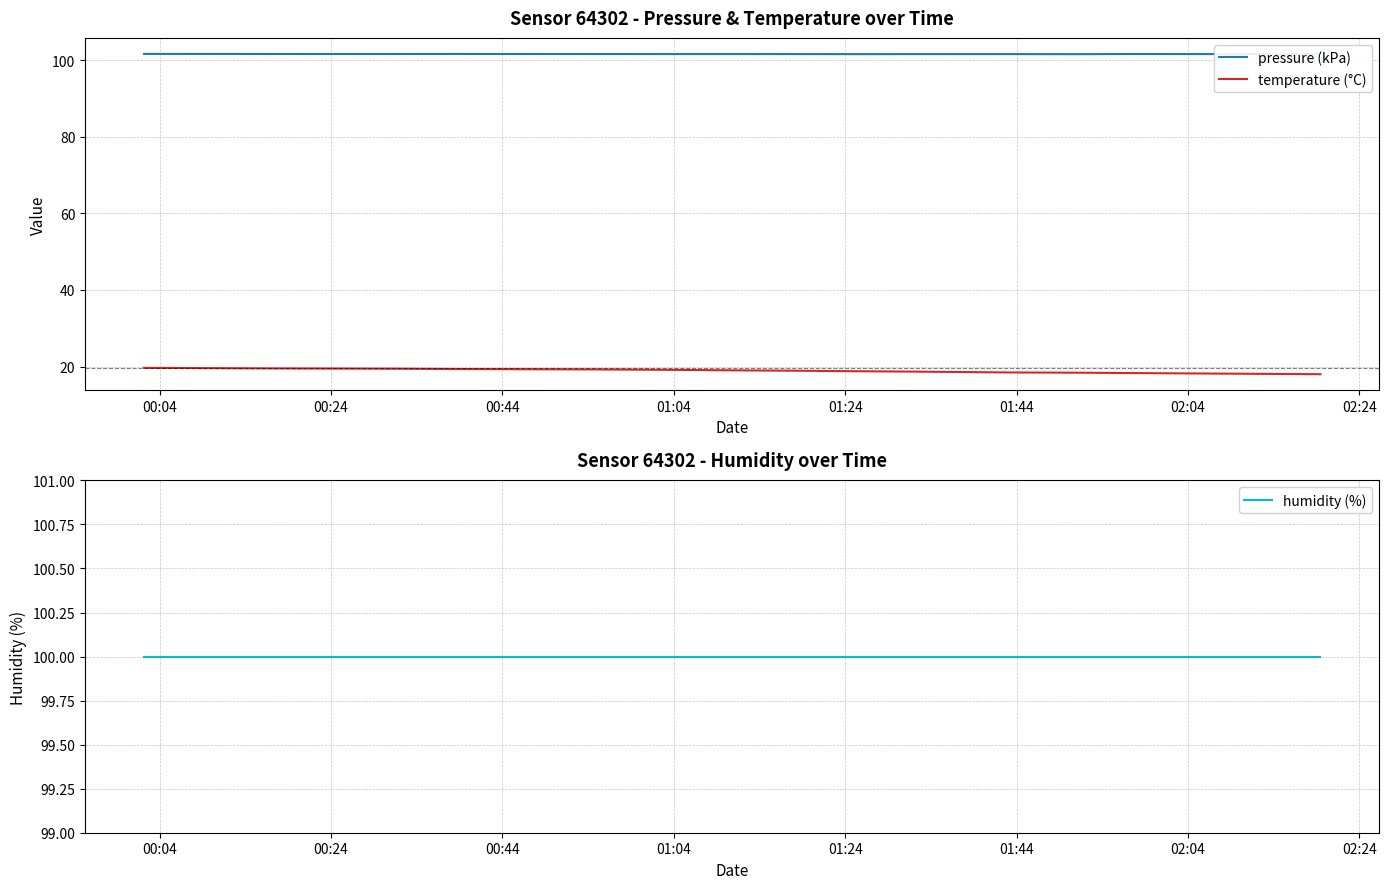

Rank the series by their maximum value, from lowest to highest.

temperature (°C), humidity (%), pressure (kPa)